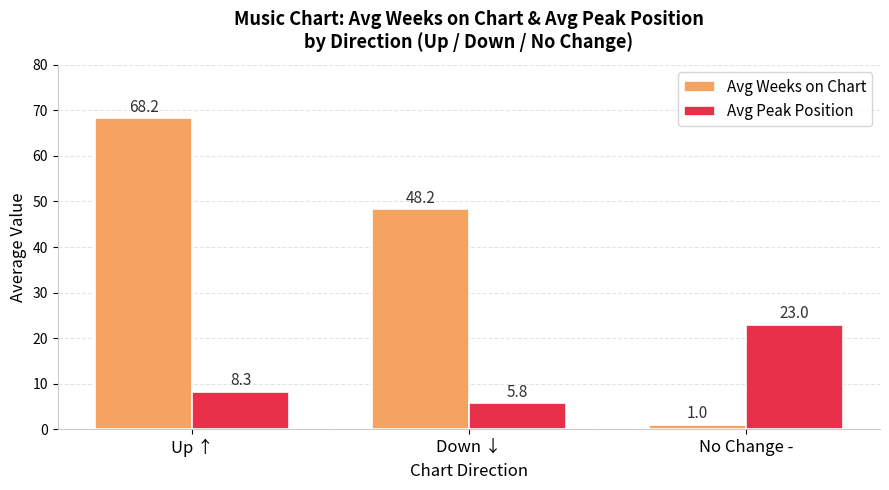

What is the total value across all series at Up ↑?

76.5